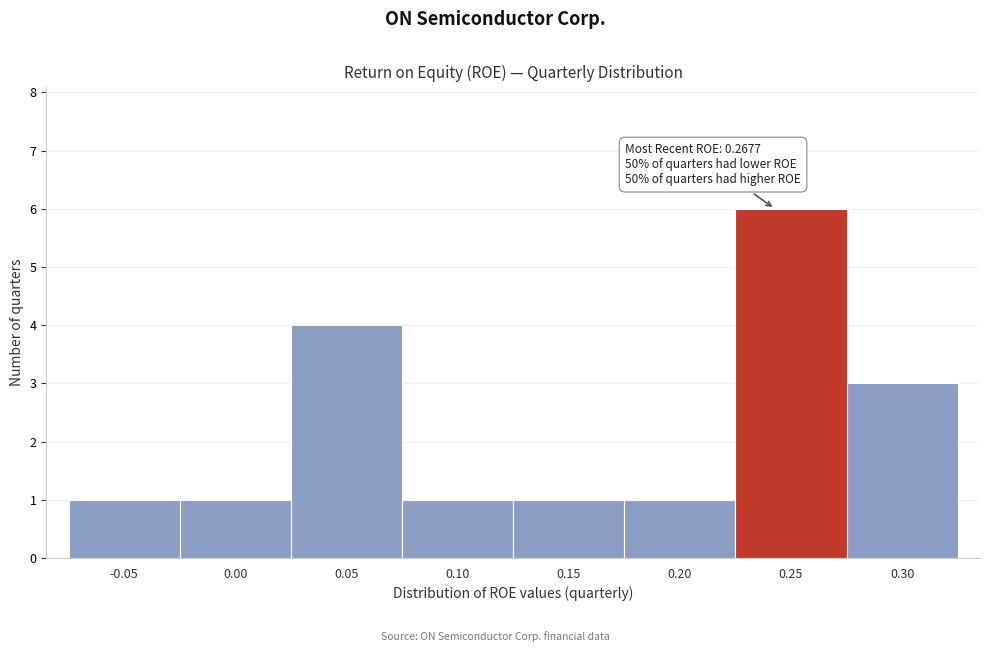

Reading left to right, list all the values displayed in this chart.

1	1	4	1	1	1	6	3